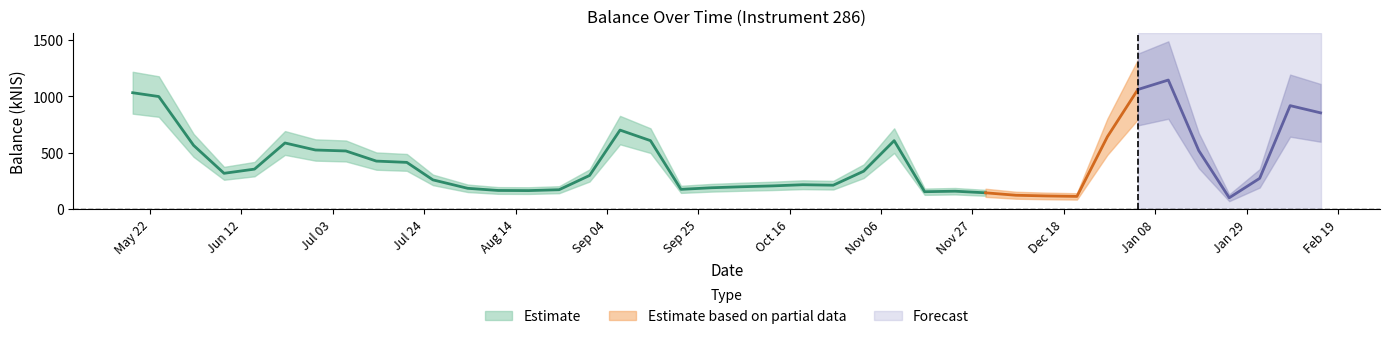

Which category has the lowest value across all series?

2024-01-25